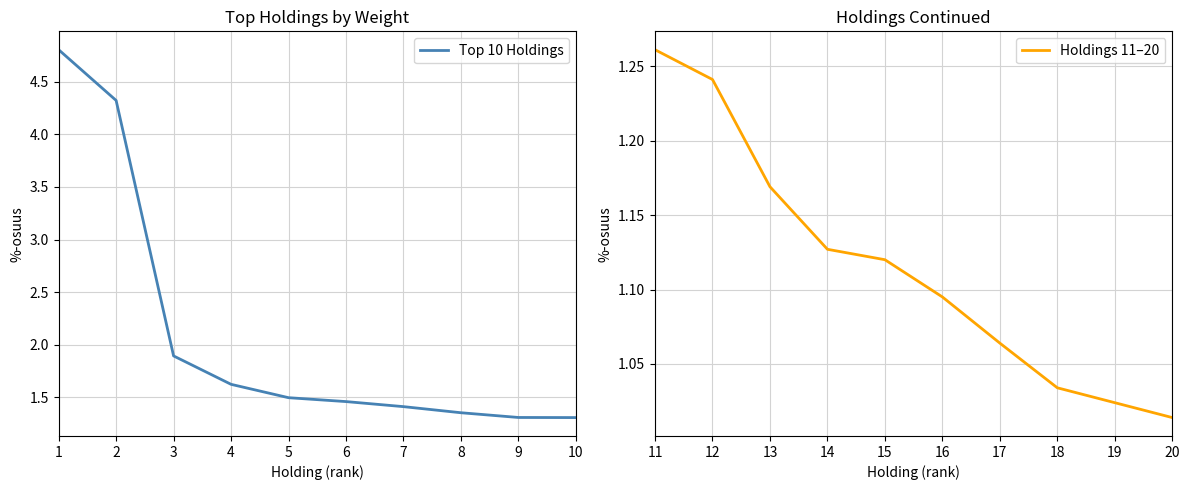

List the series in order of their overall mean, highest first.

Top 10 Holdings, Holdings 11–20